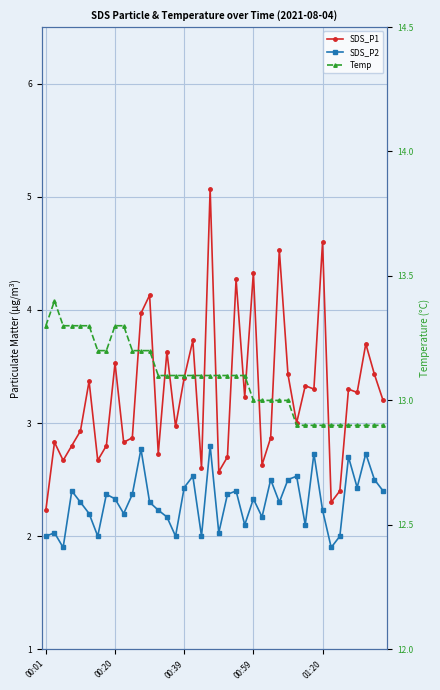

What is the total value across all series at 25?

17.8